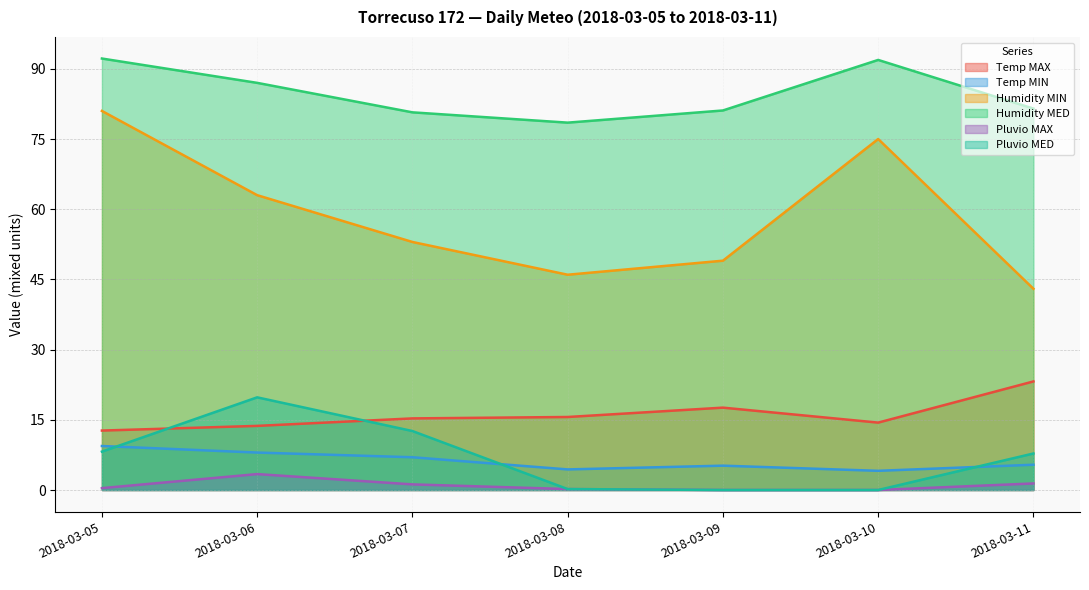

What is the sum of all Pluvio MAX values?

6.6